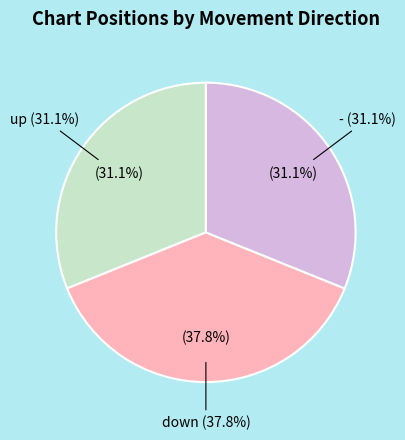

Count the number of slices in the pie.

3